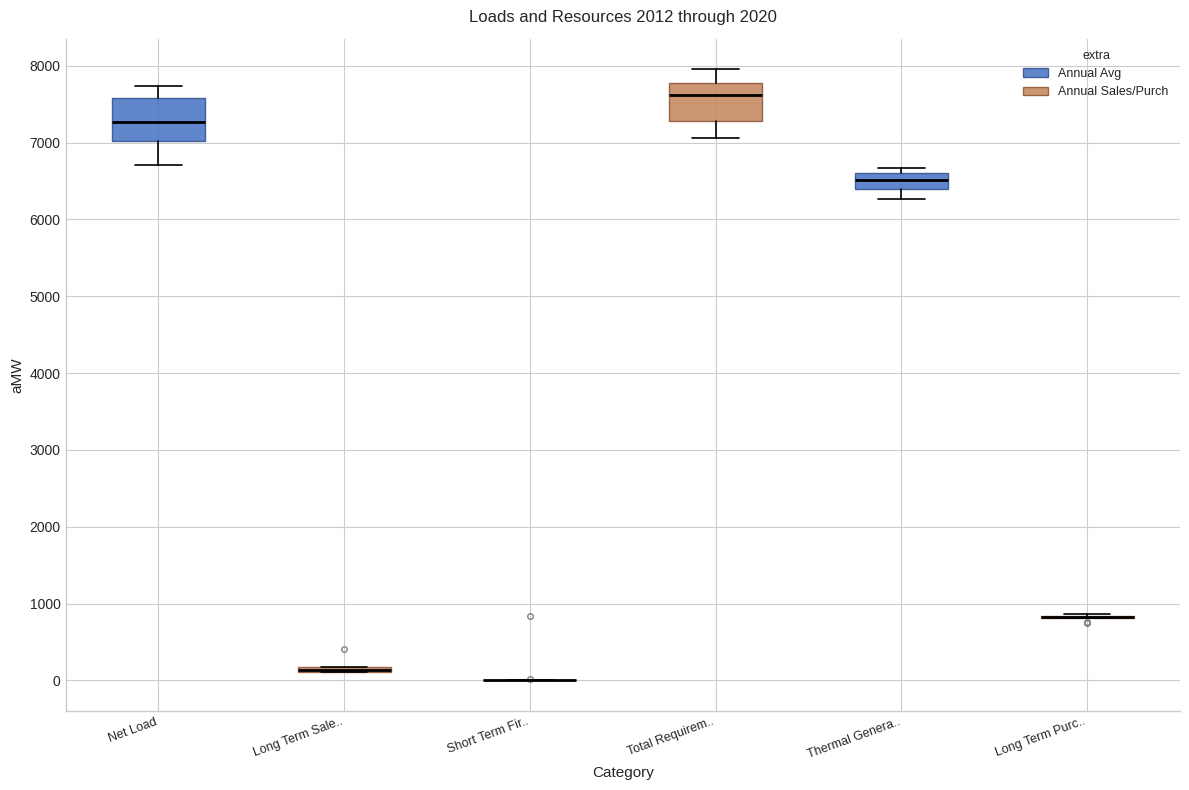

Where is the lower edge of the box for Long Term Sale.. on the y-axis? The values are not printed on the chart, so give them approximately, as read against the axis.

100